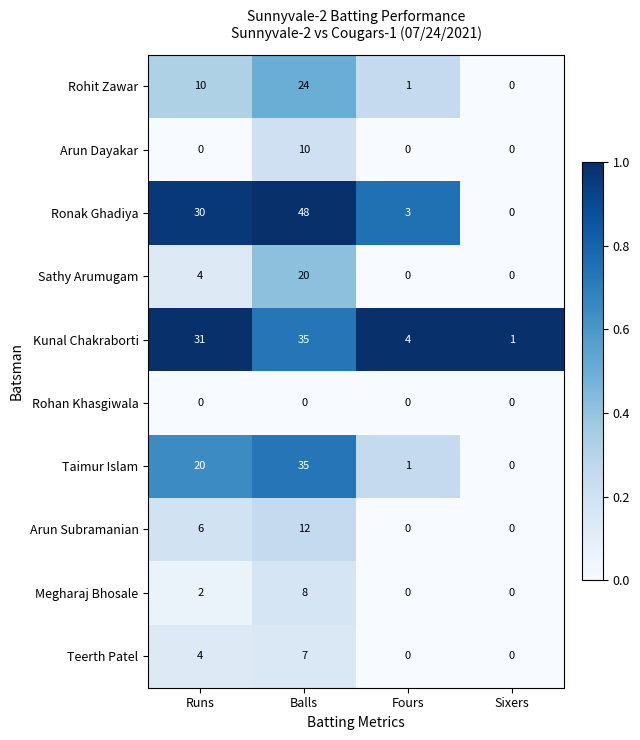

Is it true that Arun Dayakar equals 0 at Runs?

True